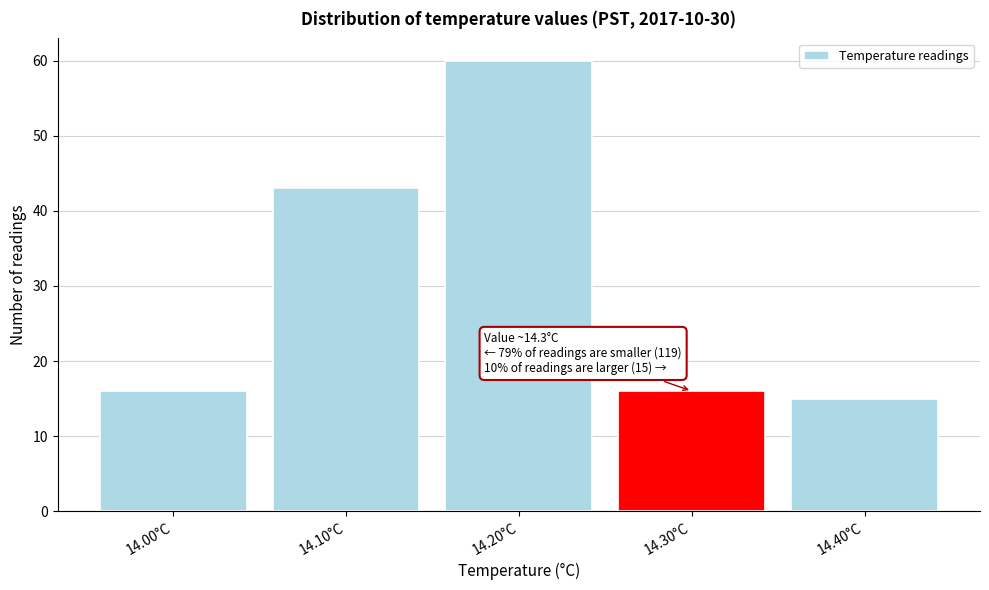

Over which range of the x-axis is the bar tallest?

14.15 to 14.25